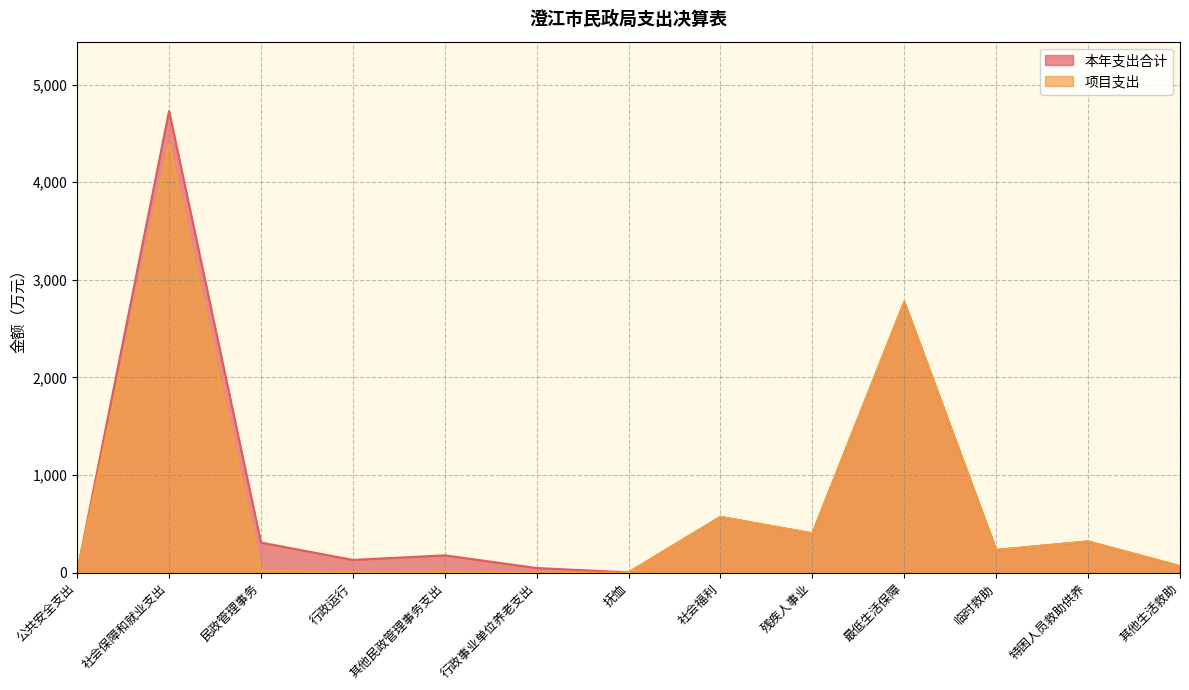

What is the average value of the 项目支出 series?

677.4